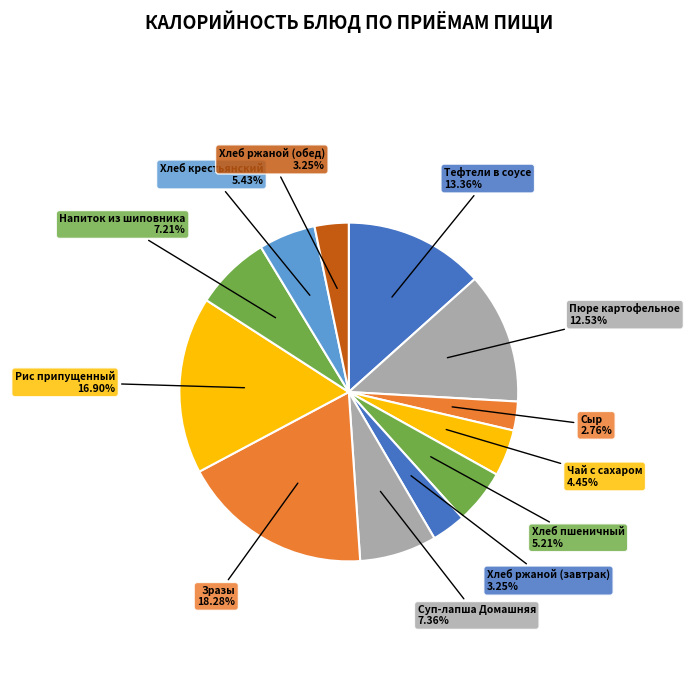

Does Суп-лапша Домашняя represent more than half of the total?

No